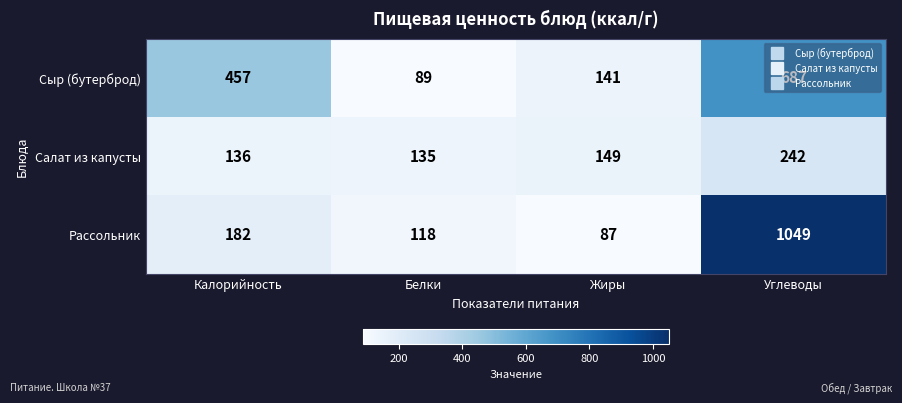

At which category is the sum across all series the highest?

Углеводы